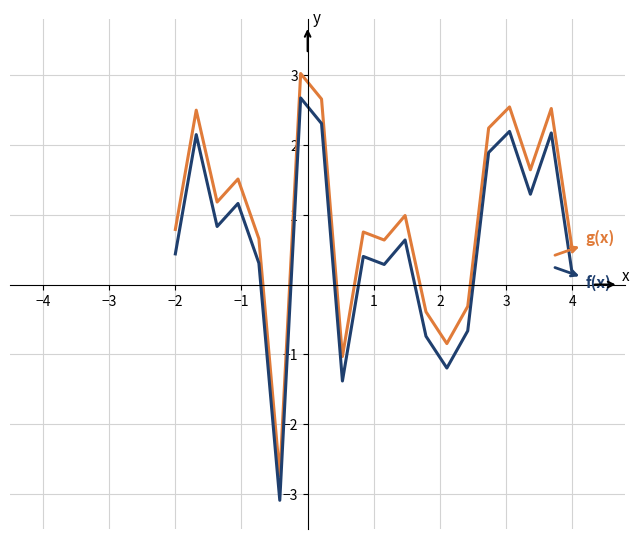

What is the maximum value shown in the chart?

3.0